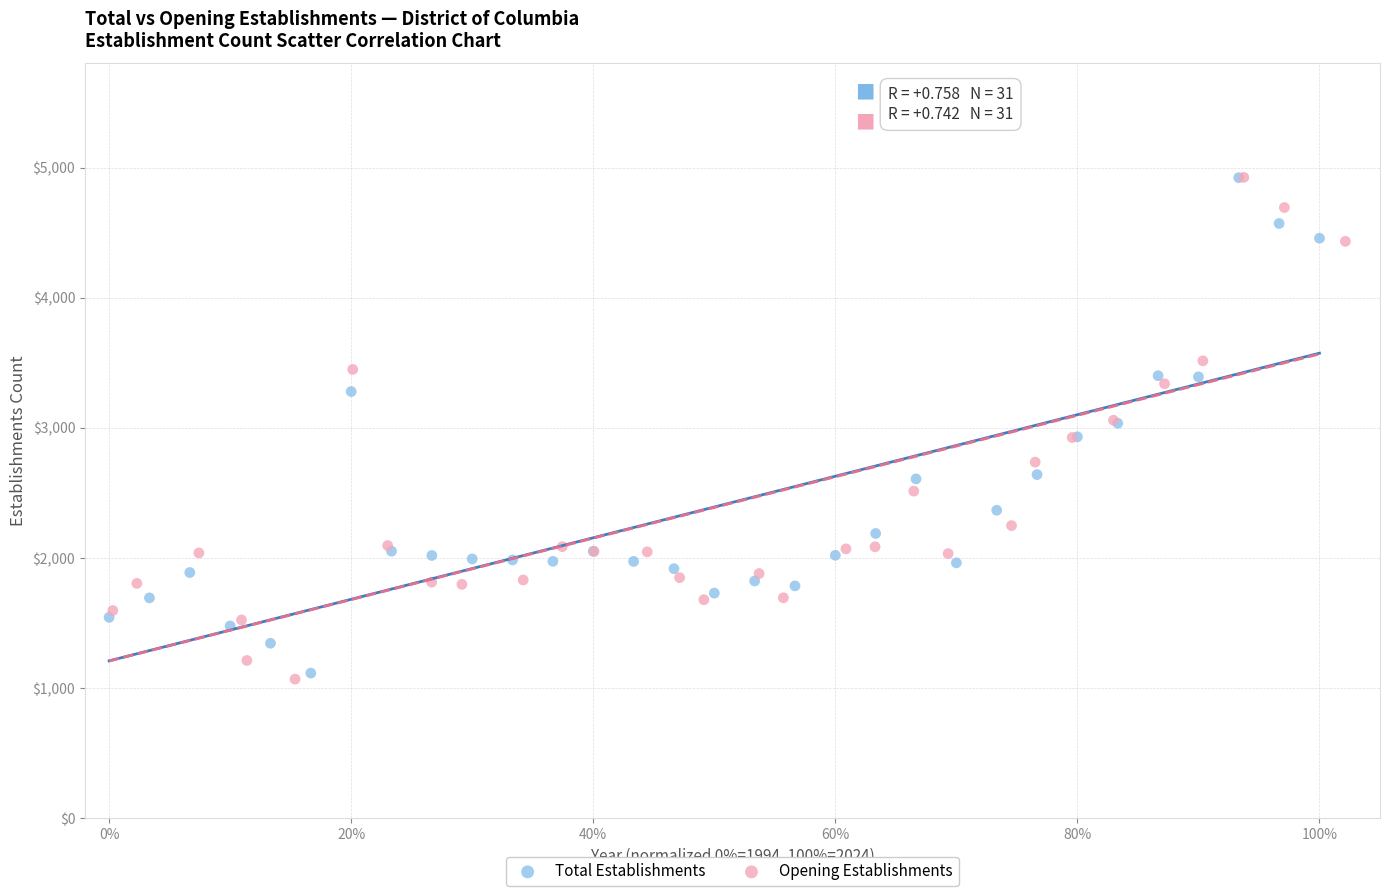

Which series has the largest Y range (max minus min)?

Opening Establishments